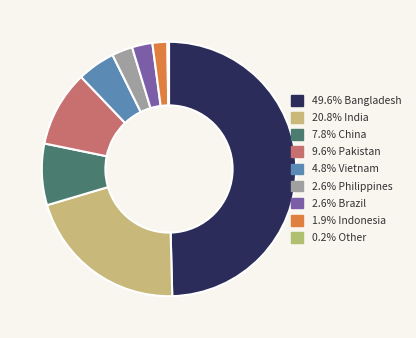

To the nearest percent, what is the difference between the largest and smallest slice percentages?

49%